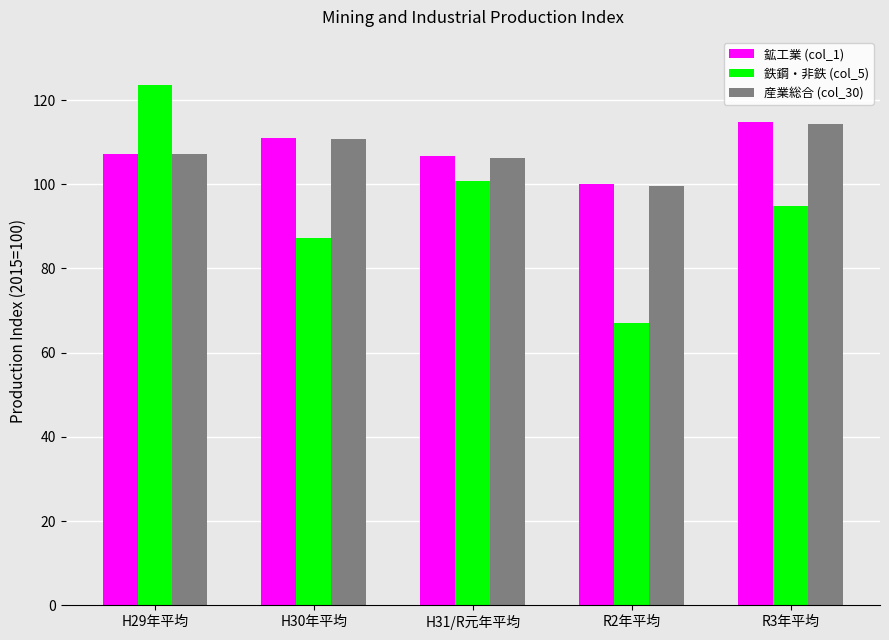

Reading left to right, list all the values displayed in this chart.

鉱工業 (col_1): H29年平均=107.3	H30年平均=111.1	H31/R元年平均=106.6	R2年平均=100.0	R3年平均=114.8
鉄鋼・非鉄 (col_5): H29年平均=123.5	H30年平均=87.3	H31/R元年平均=100.8	R2年平均=67.1	R3年平均=94.9
産業総合 (col_30): H29年平均=107.2	H30年平均=110.7	H31/R元年平均=106.2	R2年平均=99.7	R3年平均=114.2